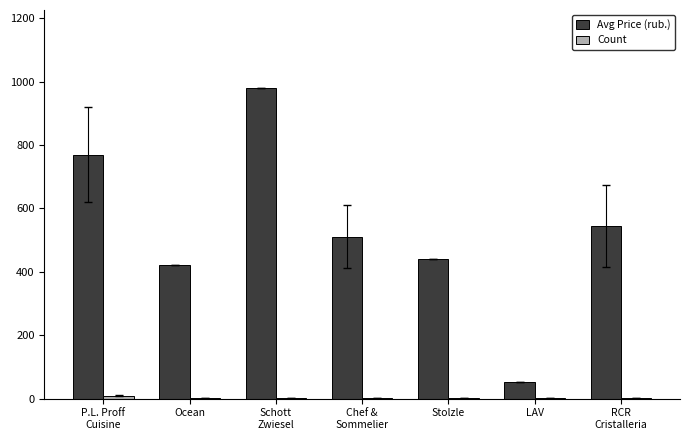

Which series has the largest total across all categories?

Avg Price (rub.)